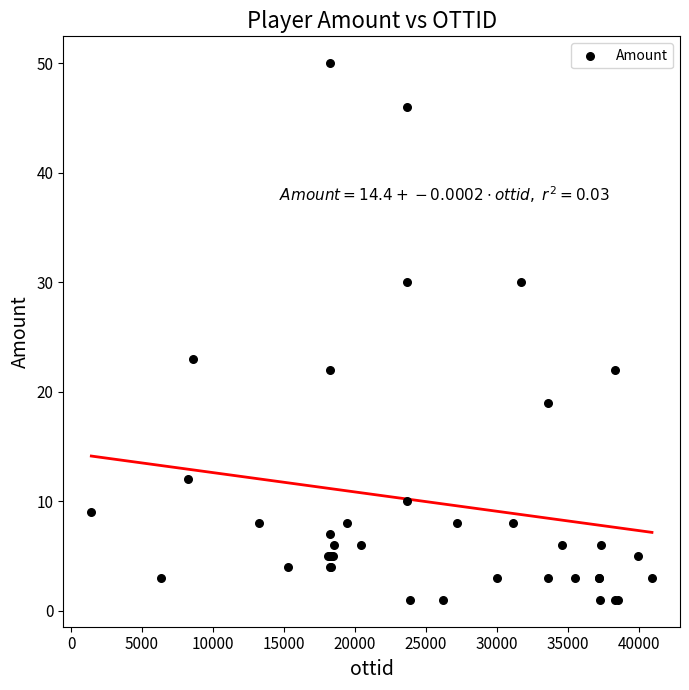

What Y value in the scatter plot is closest to 25?

23